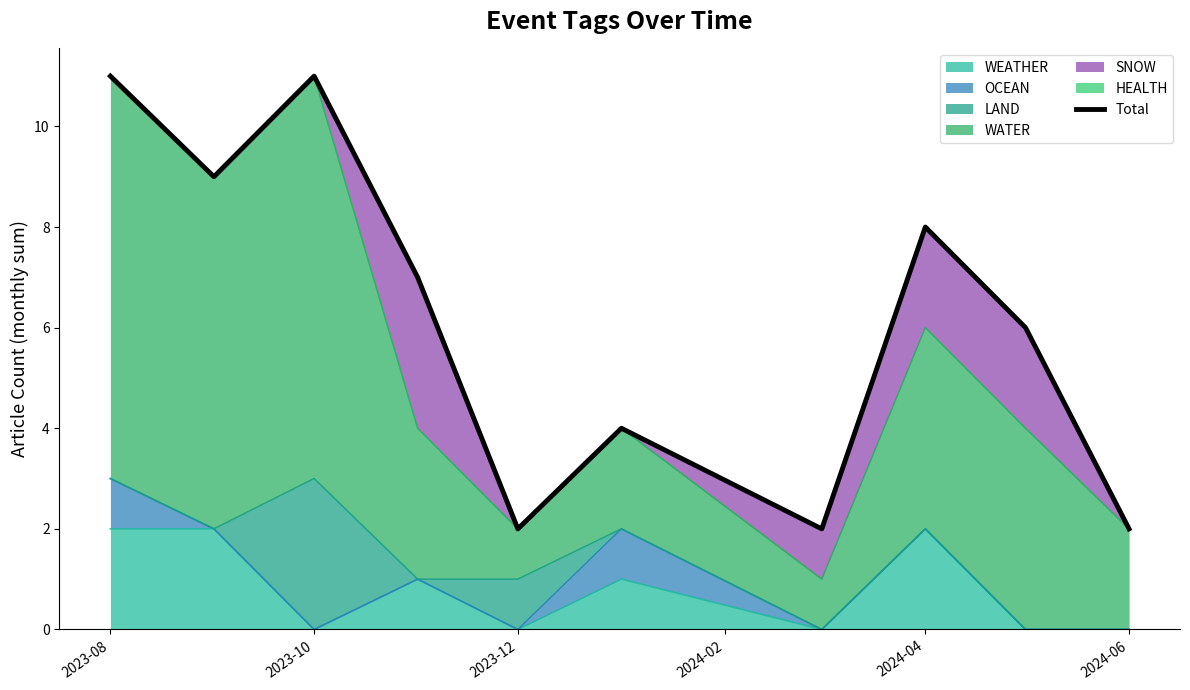

What is the greatest value displayed?

11